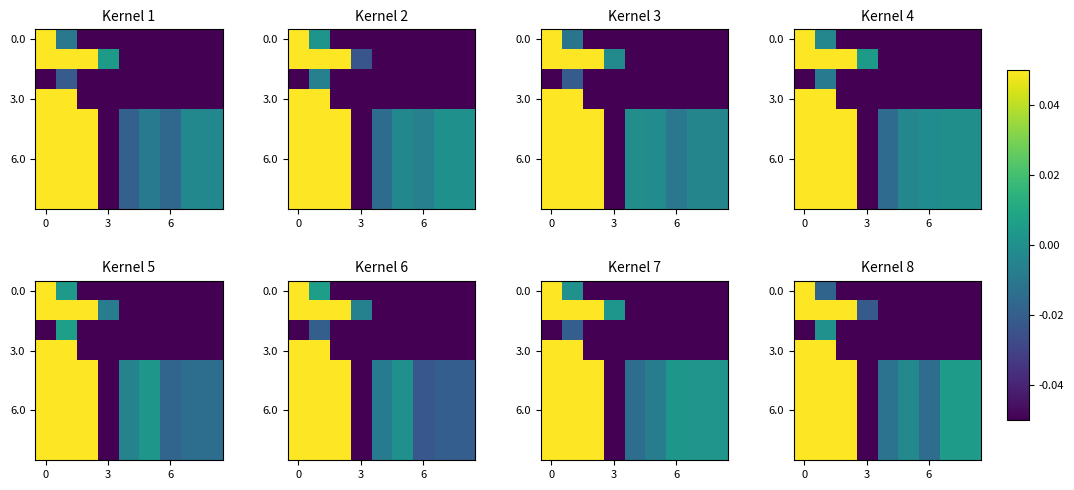

How many categories are shown in the chart?

9